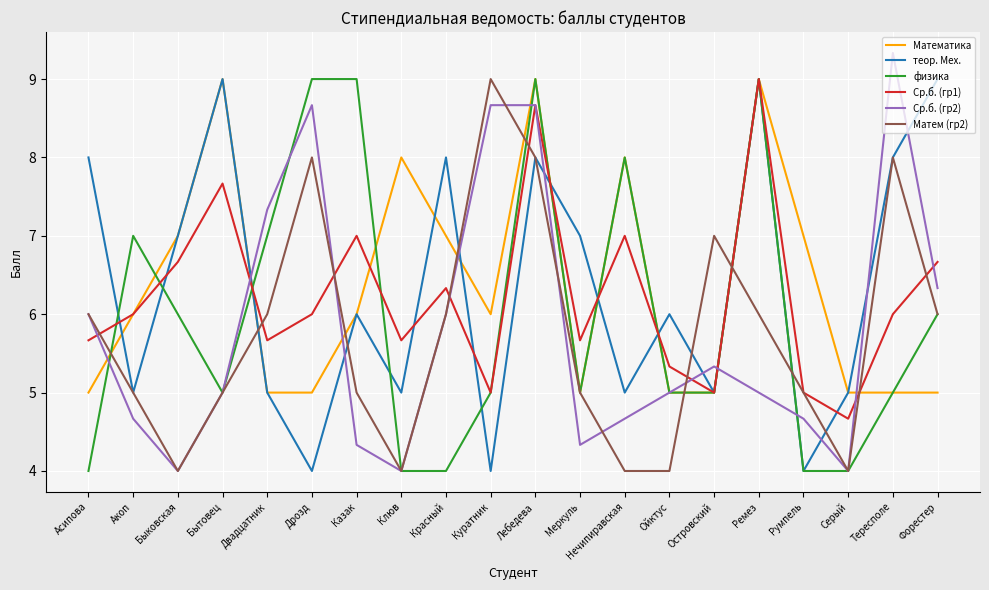

What is the approximate value of Ср.б. (гр1) at Двадцатник?

5.7